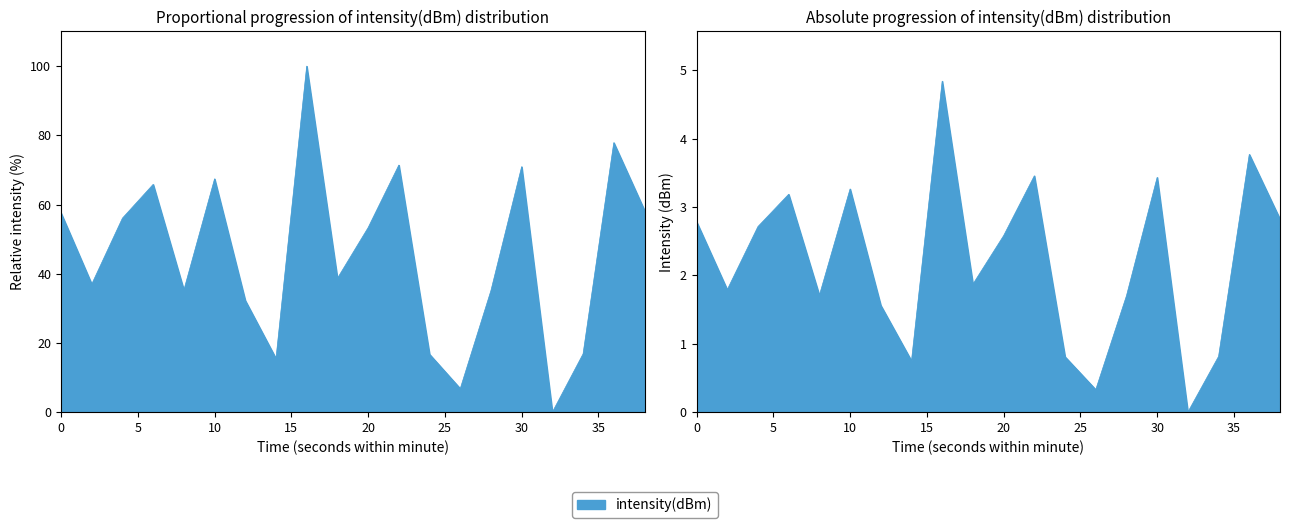

True or false: there are more than 0 points higher than both neighbors.

True